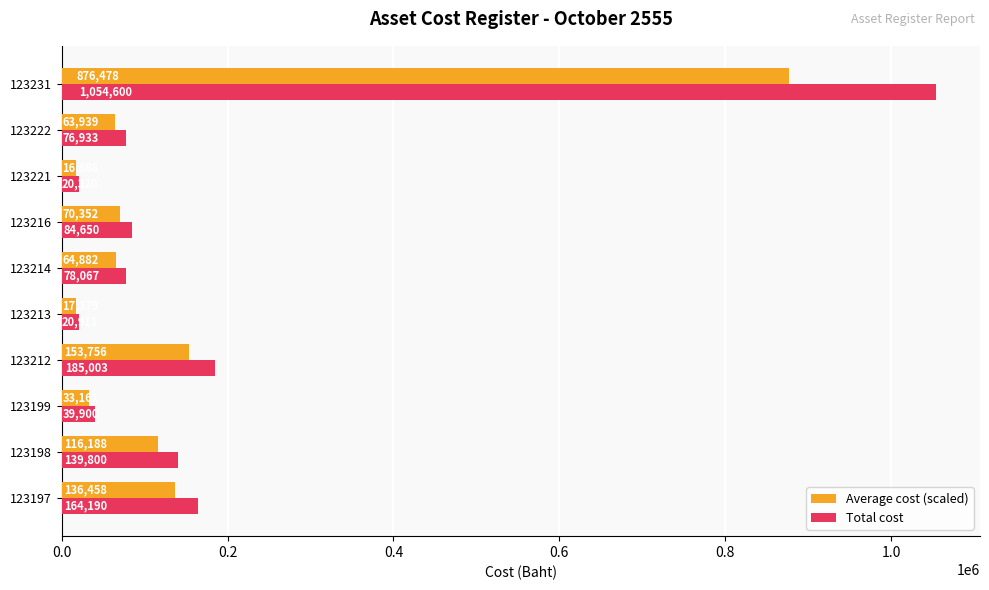

Which series has the largest total across all categories?

Total cost